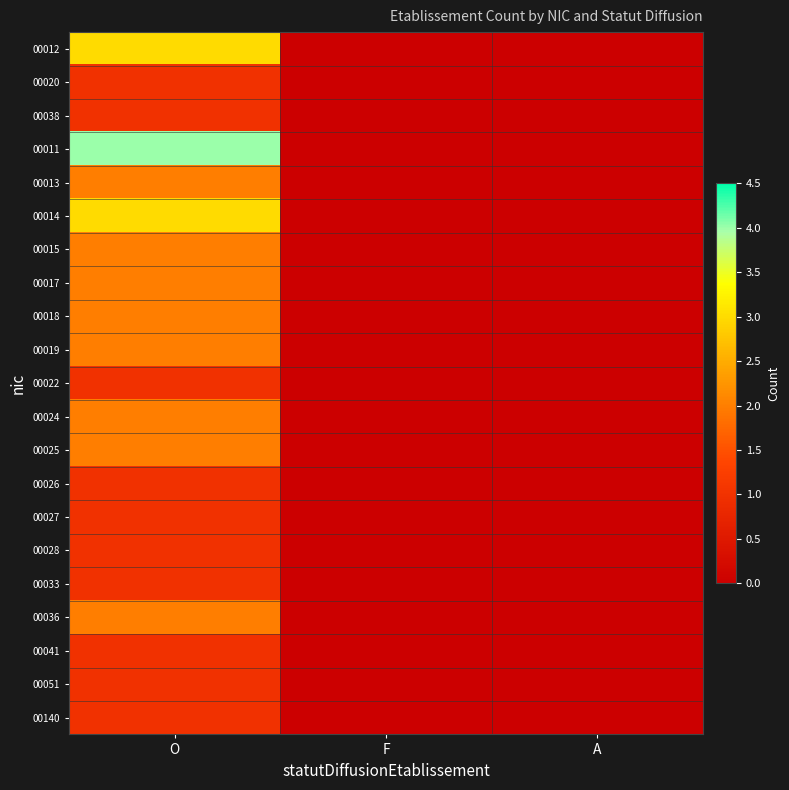

What is the greatest value displayed?

4